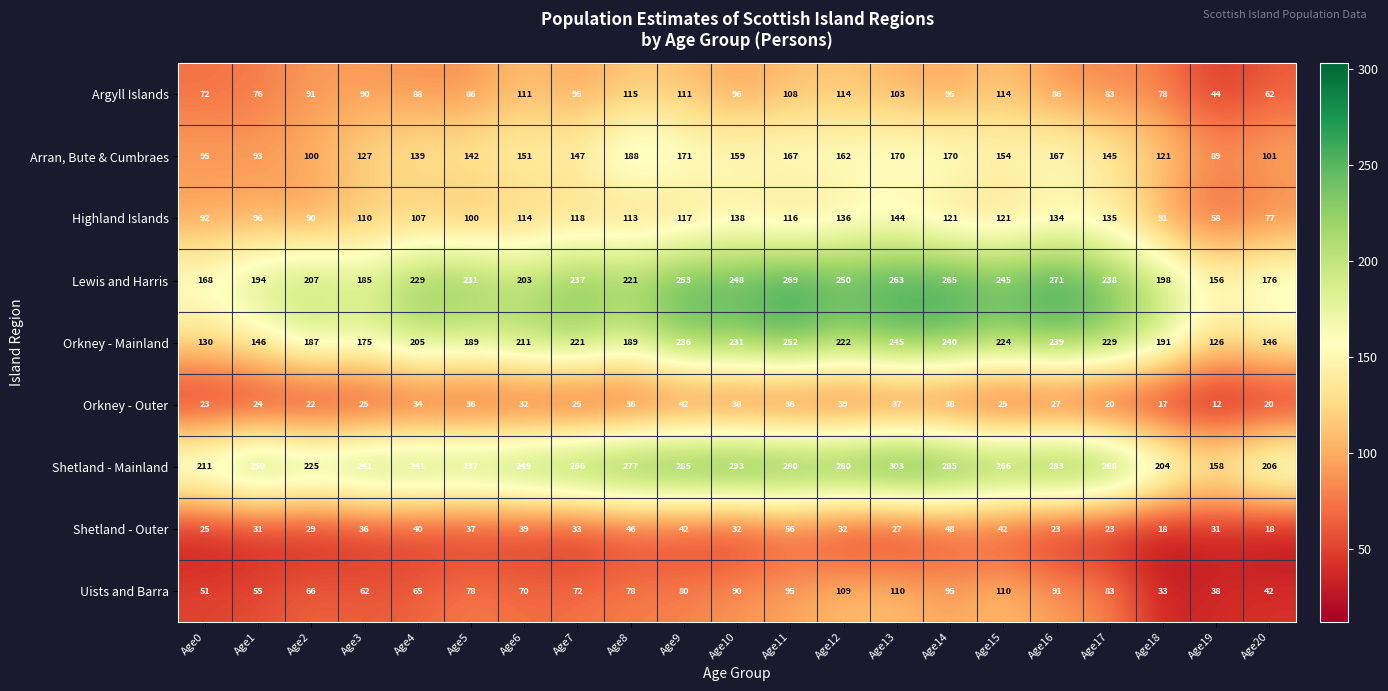

What is the sum of the Highland Islands values at Age6 and Age14?

235